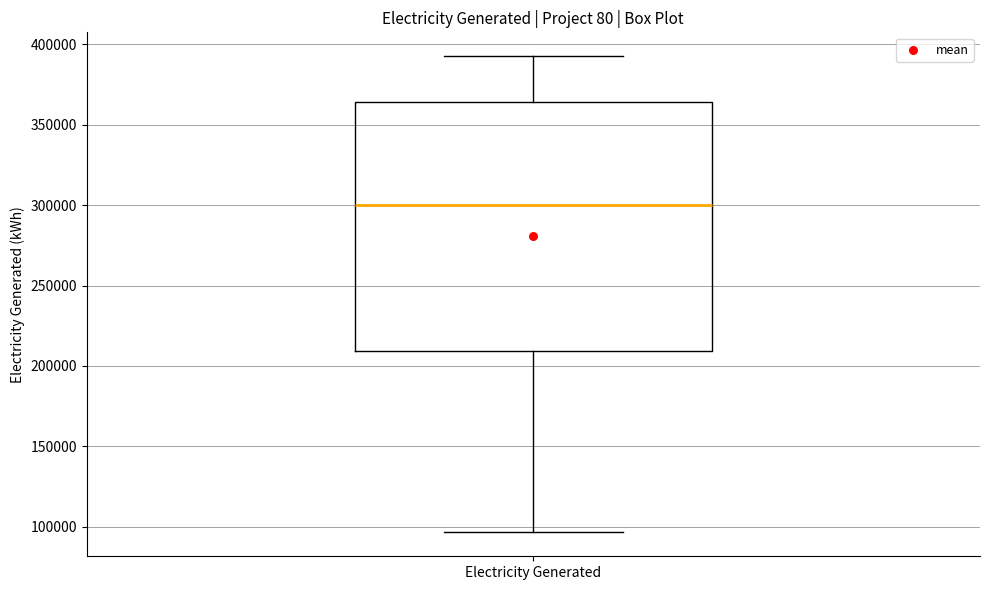

Transcribe this box plot: give where the median line is, the range the box spans, and where the two whiskers end, as read against the y-axis. The values are not printed on the chart, so give them approximately, as read against the axis.

median 300000, box 210000 to 365000, whiskers 95000 to 395000